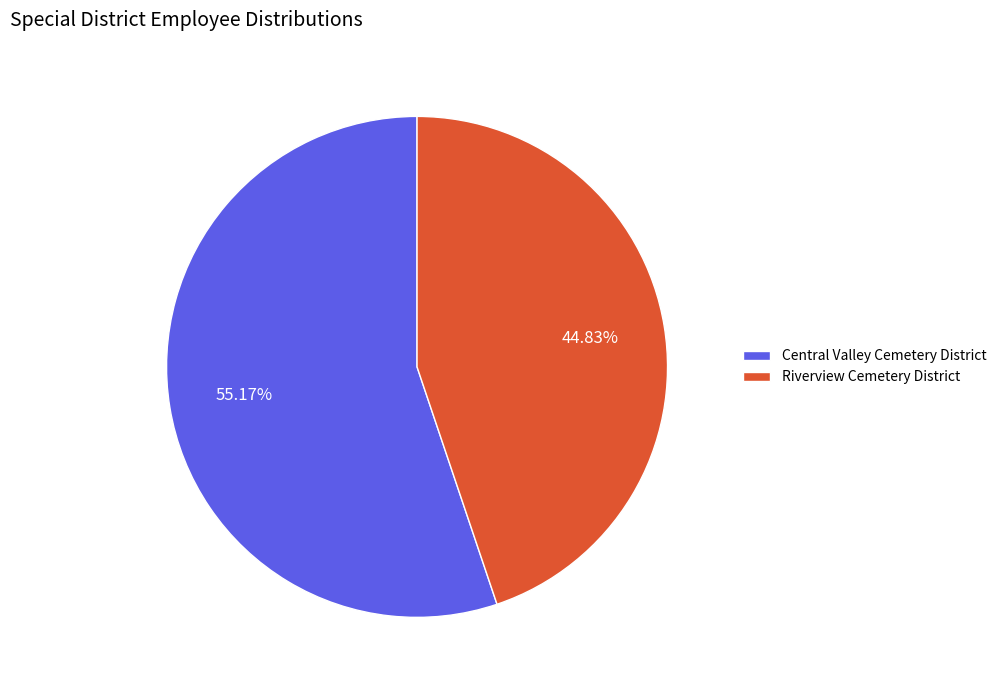

Count the number of slices in the pie.

2